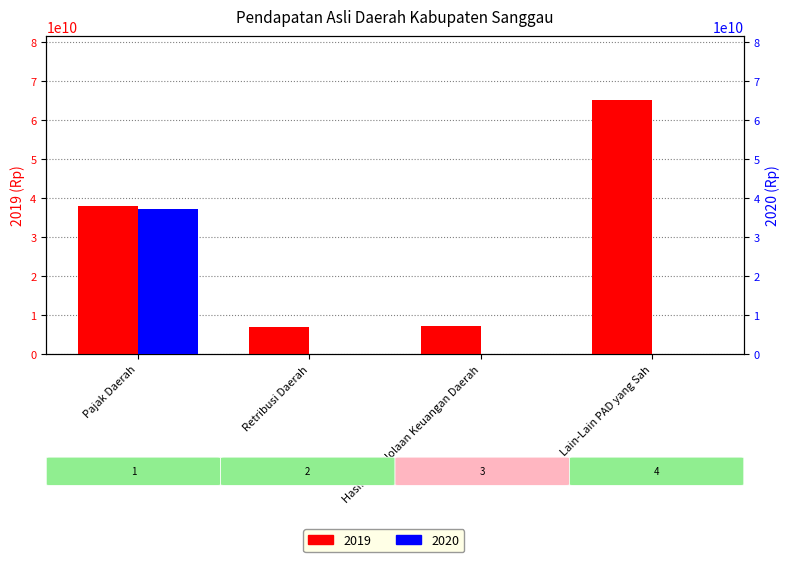

True or false: 2020 has a value of 84850868.3 at Retribusi Daerah.

False